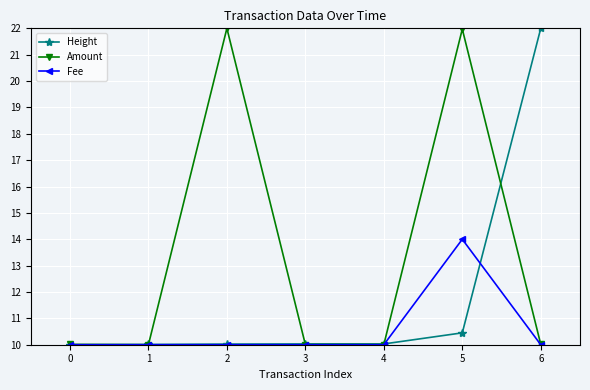

Reading right to left, what are all the values shown in this chart?

Height: 22.0	10.5	10.0	10.0	10.0	10.0	10.0
Amount: 10.0	22.0	10.0	10.0	22.0	10.0	10.0
Fee: 10.0	14.0	10.0	10.0	10.0	10.0	10.0